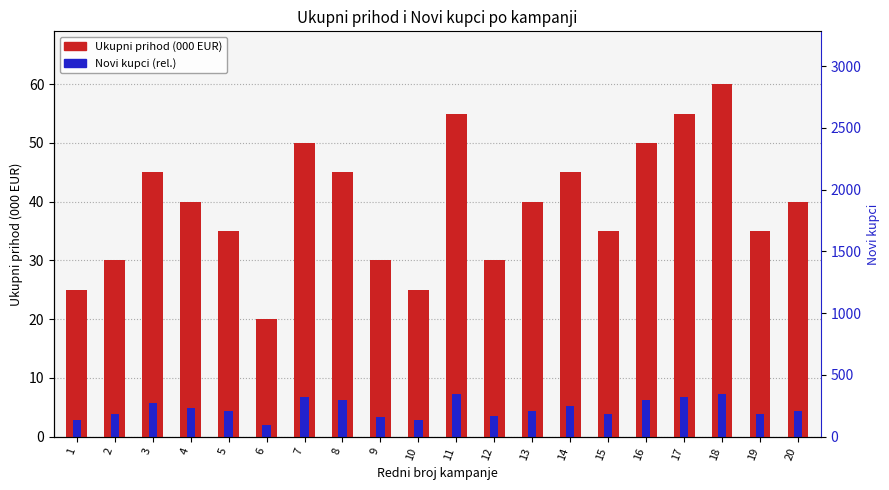

The Ukupni prihod (000 EUR) series shows 75.0 at 7. True or false?

False